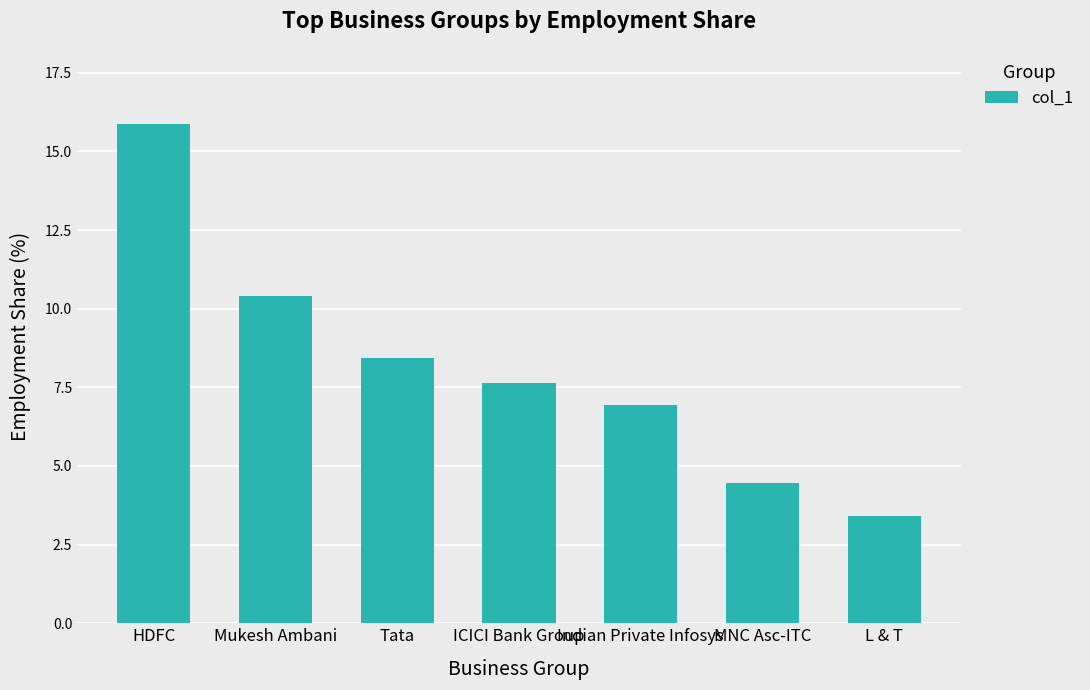

Rank the categories by value from highest to lowest.

HDFC, Mukesh Ambani, Tata, ICICI Bank Group, Indian Private Infosys, MNC Asc-ITC, L & T